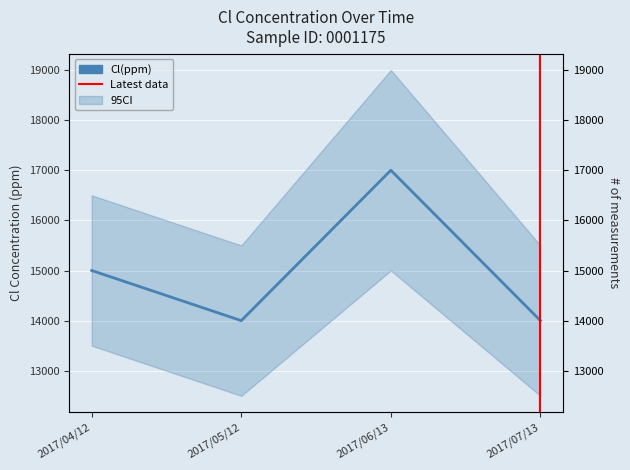

List the labels in order of value, largest first.

2017/06/13, 2017/04/12, 2017/05/12, 2017/07/13